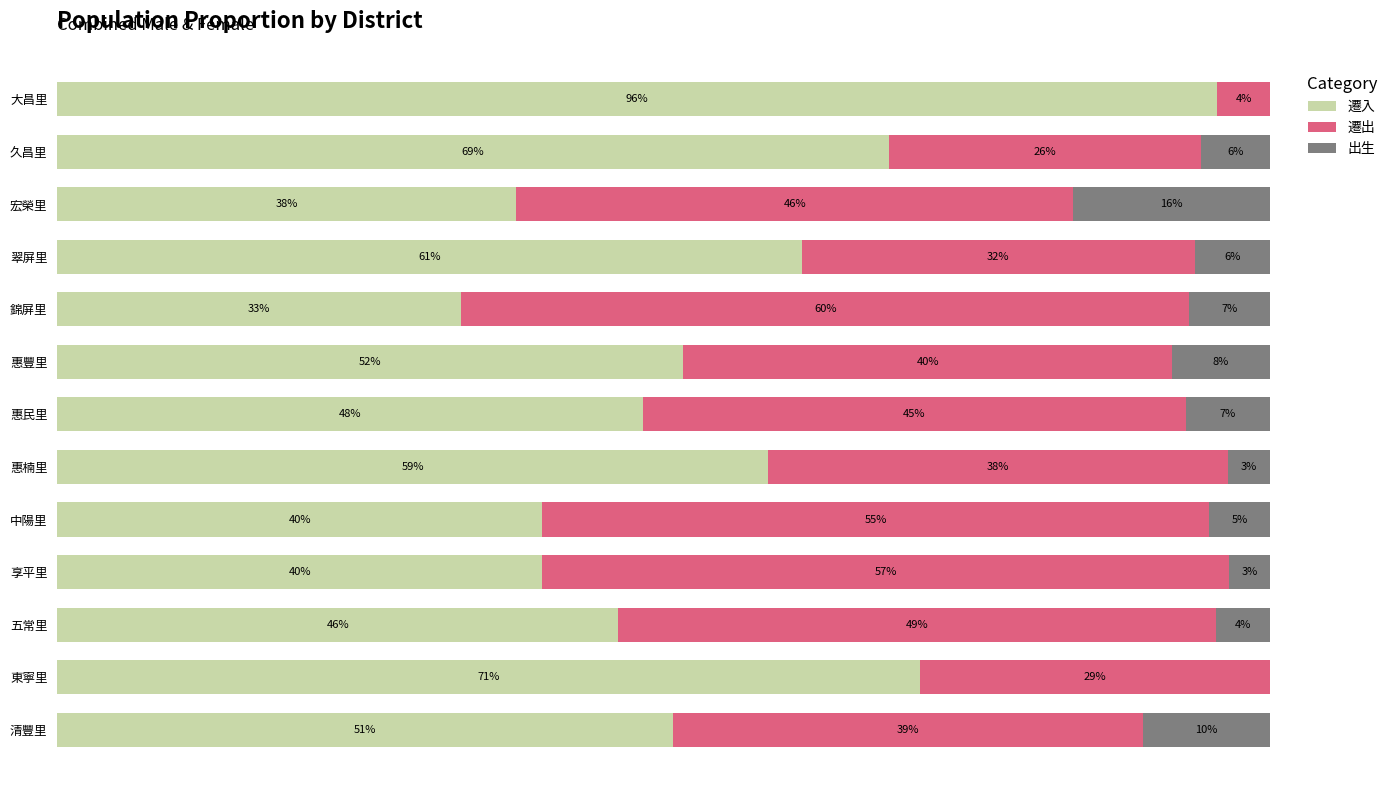

What are all the series names shown in the legend?

遷入, 遷出, 出生